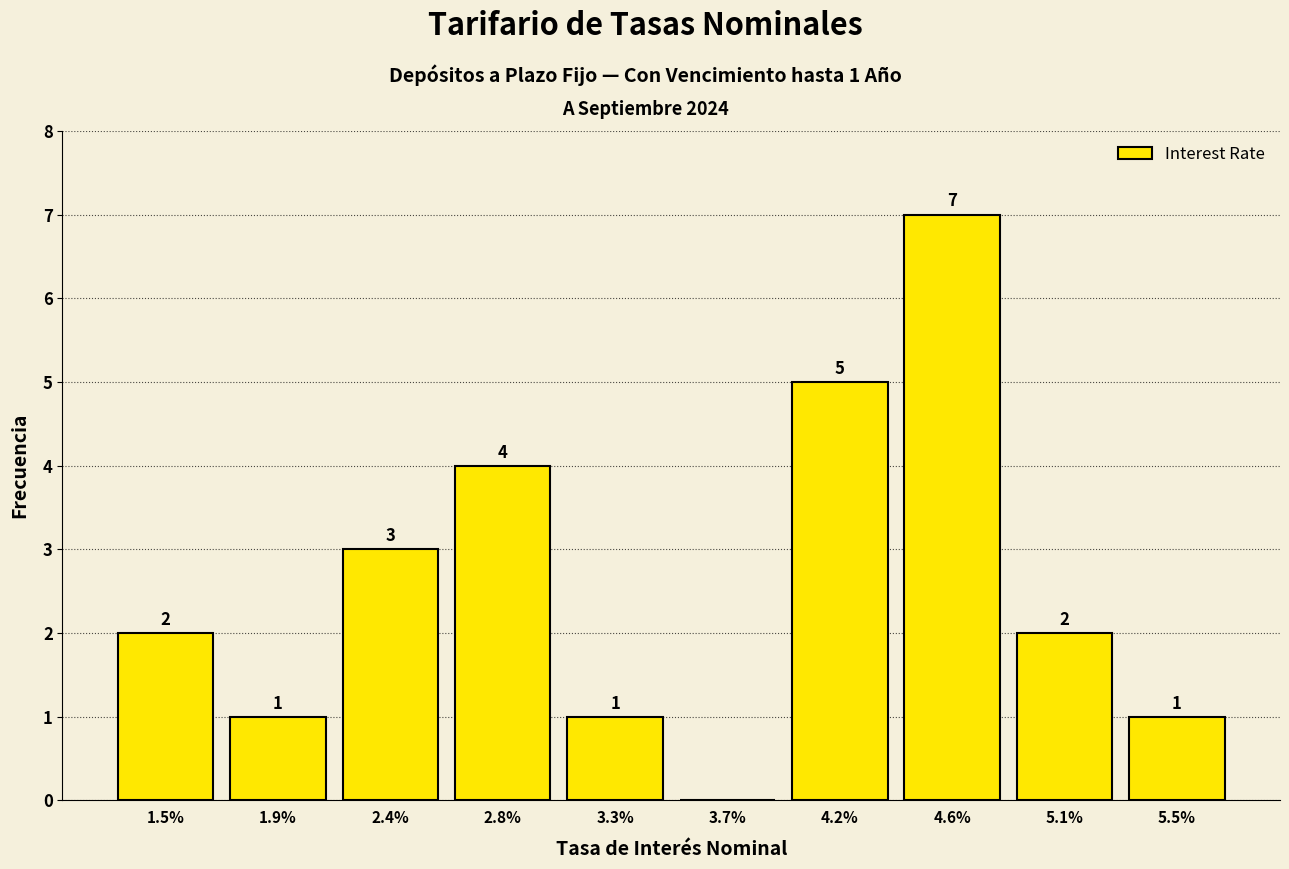

Reading left to right, what are all the values shown in this chart?

1.5%=2	1.9%=1	2.4%=3	2.8%=4	3.3%=1	3.7%=0	4.2%=5	4.6%=7	5.1%=2	5.5%=1